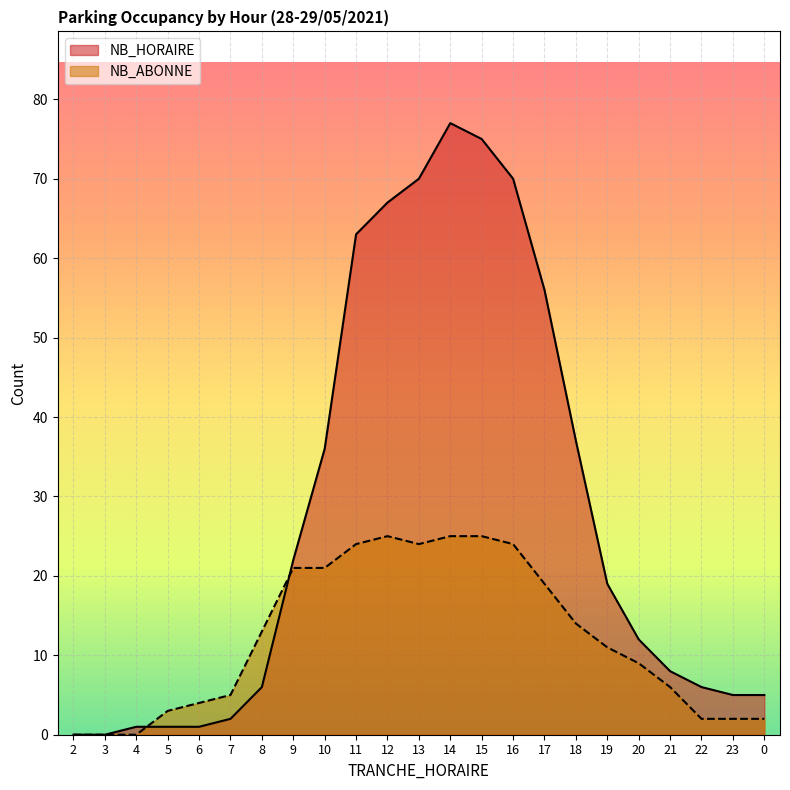

What is the value of the NB_ABONNE point at the 21st from the left?

2